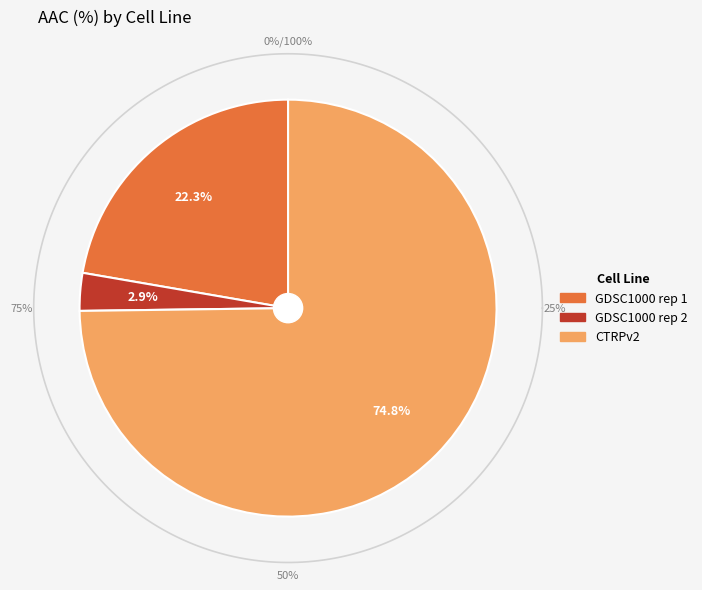

Is there a majority slice in this chart?

Yes